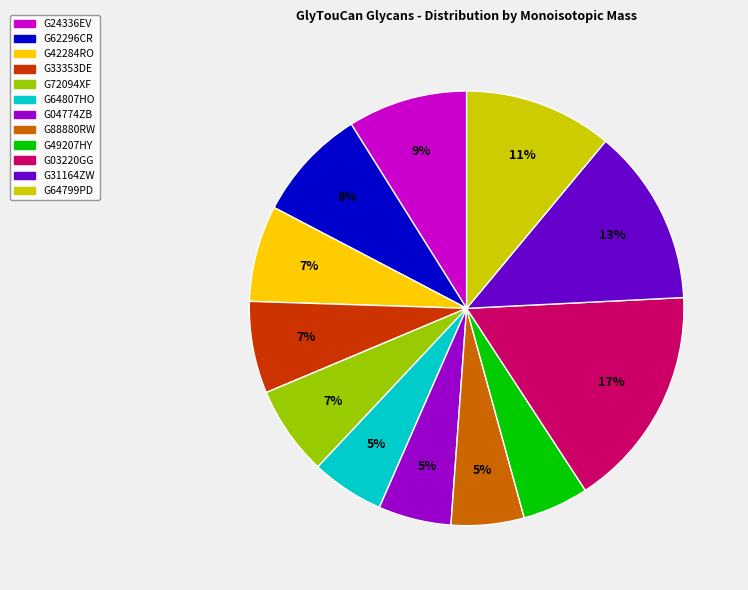

Combined, do G49207HY and G33353DE account for over 50%?

No